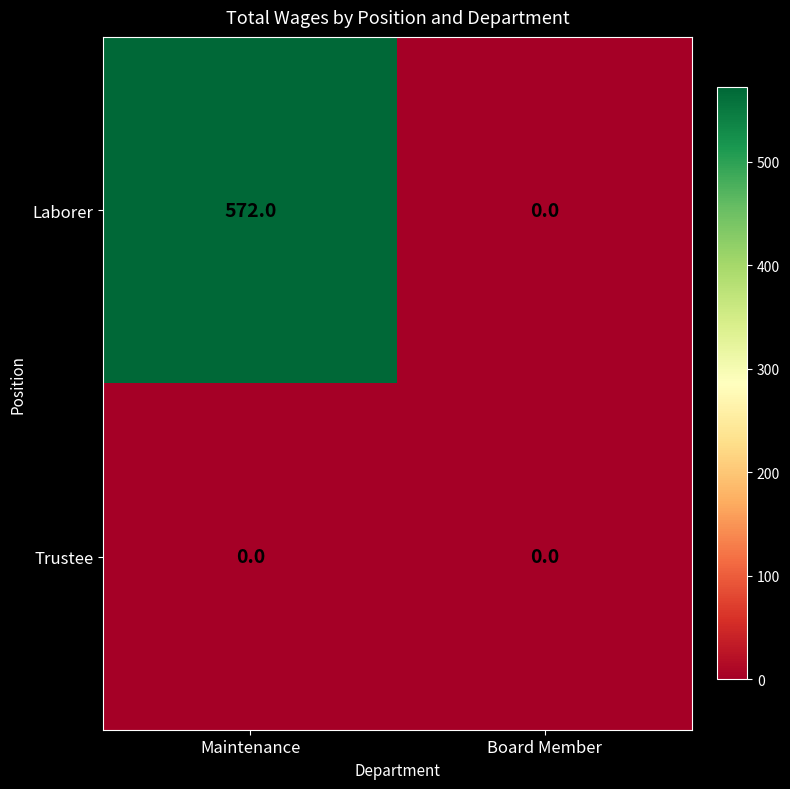

At which label does Laborer reach its peak?

Maintenance